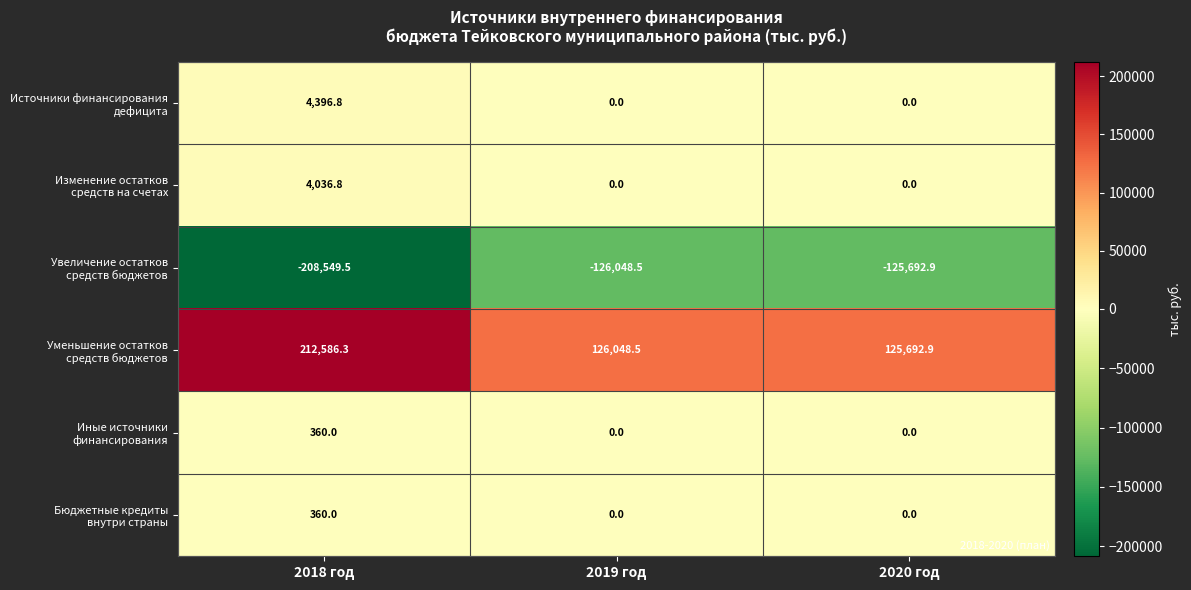

What is the greatest value displayed?

212586.3